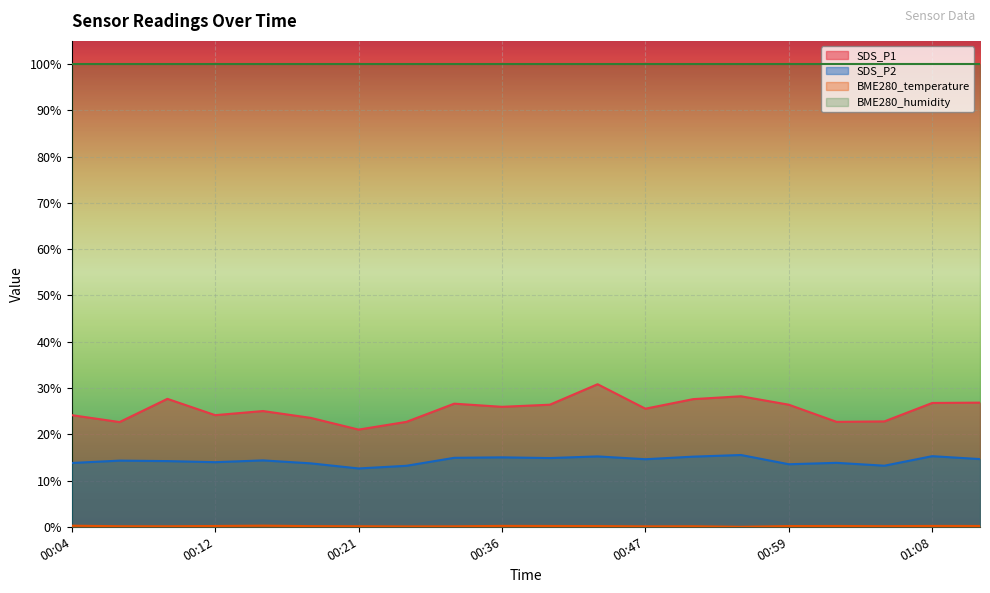

At 00:10, list the series in order from largest to smallest.

SDS_P1, SDS_P2, BME280_temperature